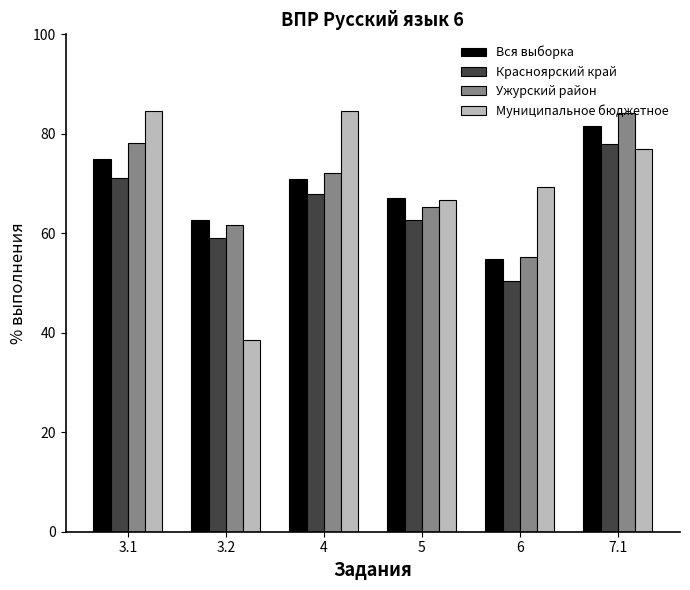

True or false: Вся выборка has a value of 126.0 at 4.

False